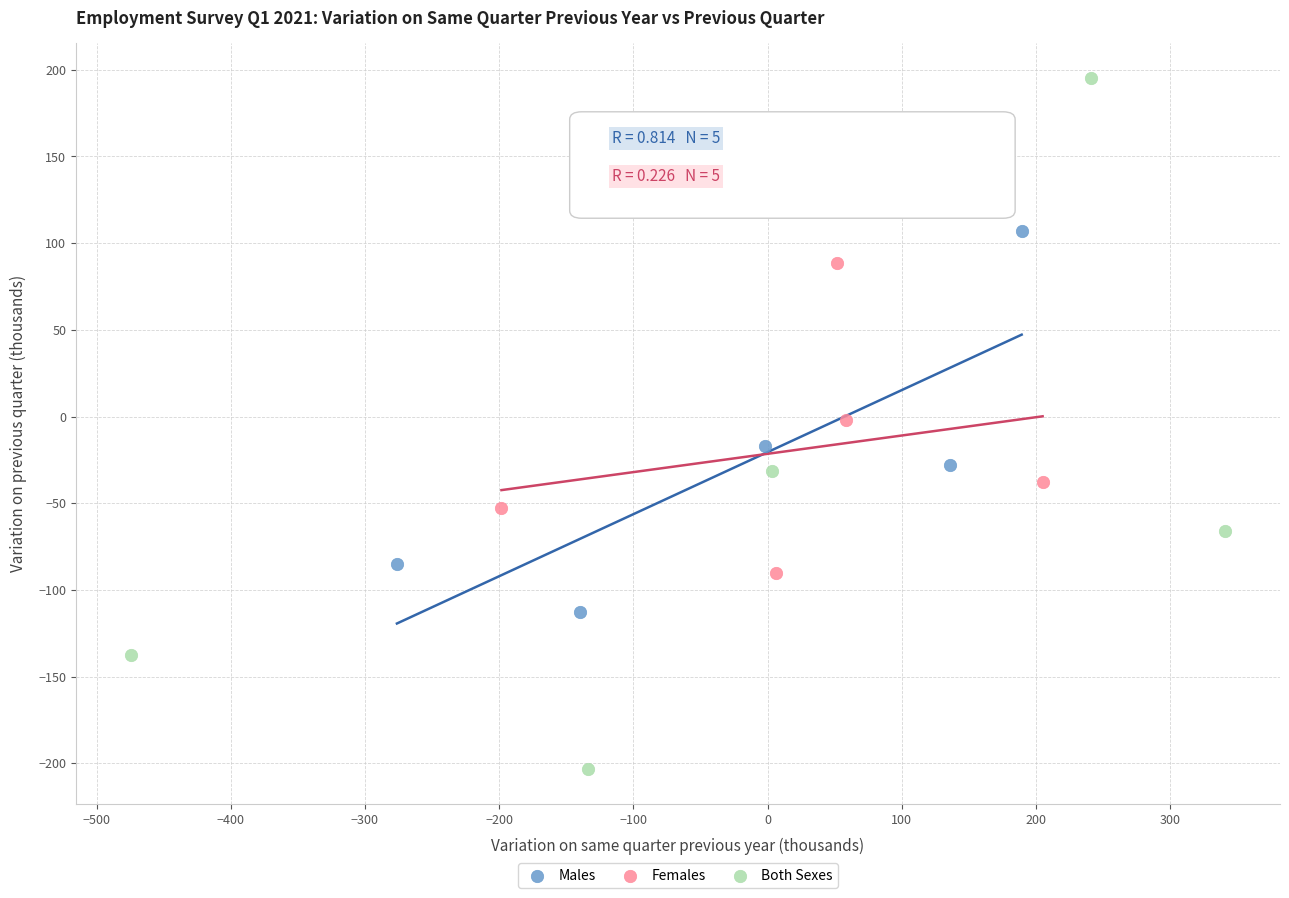

Which series contains the lowest Y value?

Both Sexes